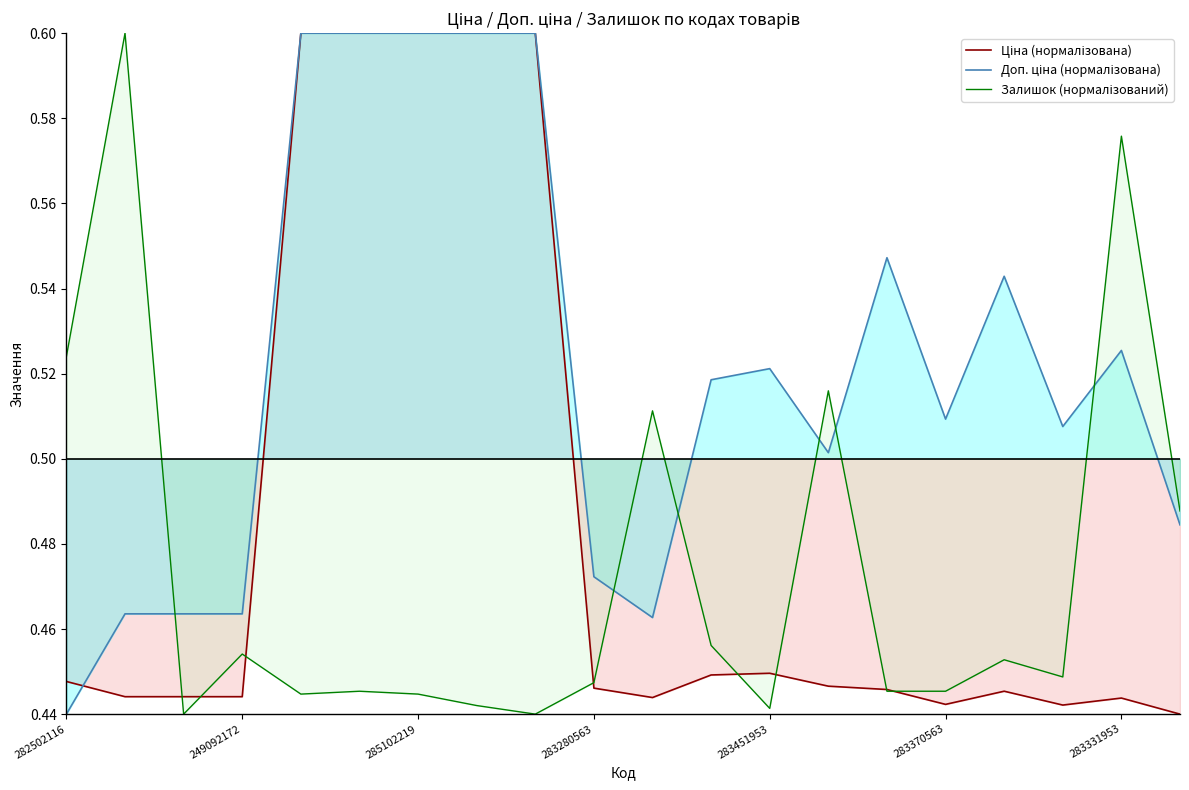

What is the difference between the highest and lowest values at 14?

0.1